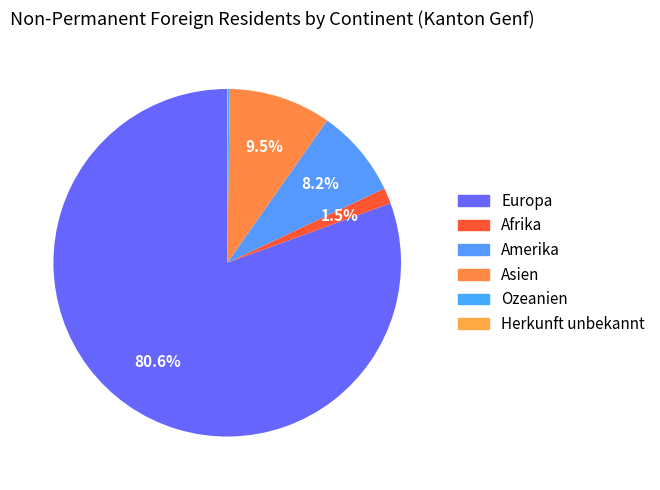

Which category accounts for the majority?

Europa